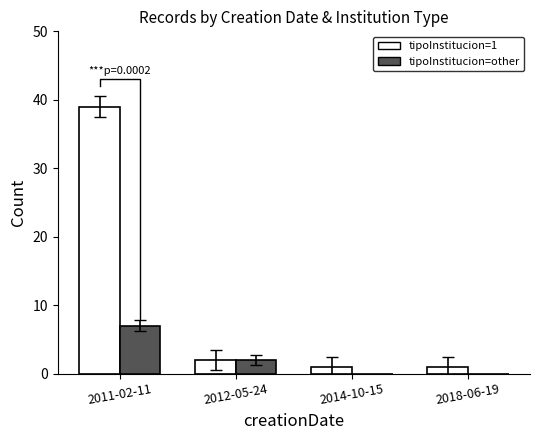

Does the chart contain stacked bars?

No